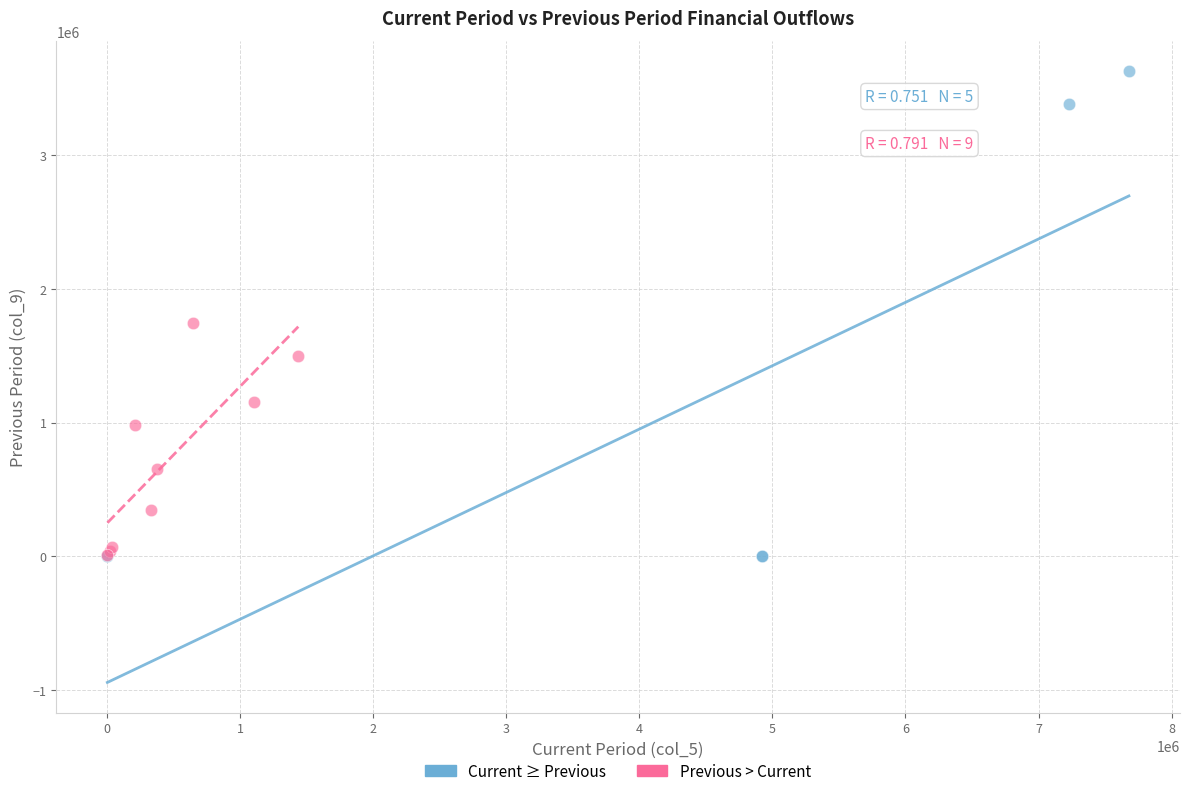

Which series has the largest Y range (max minus min)?

Current ≥ Previous